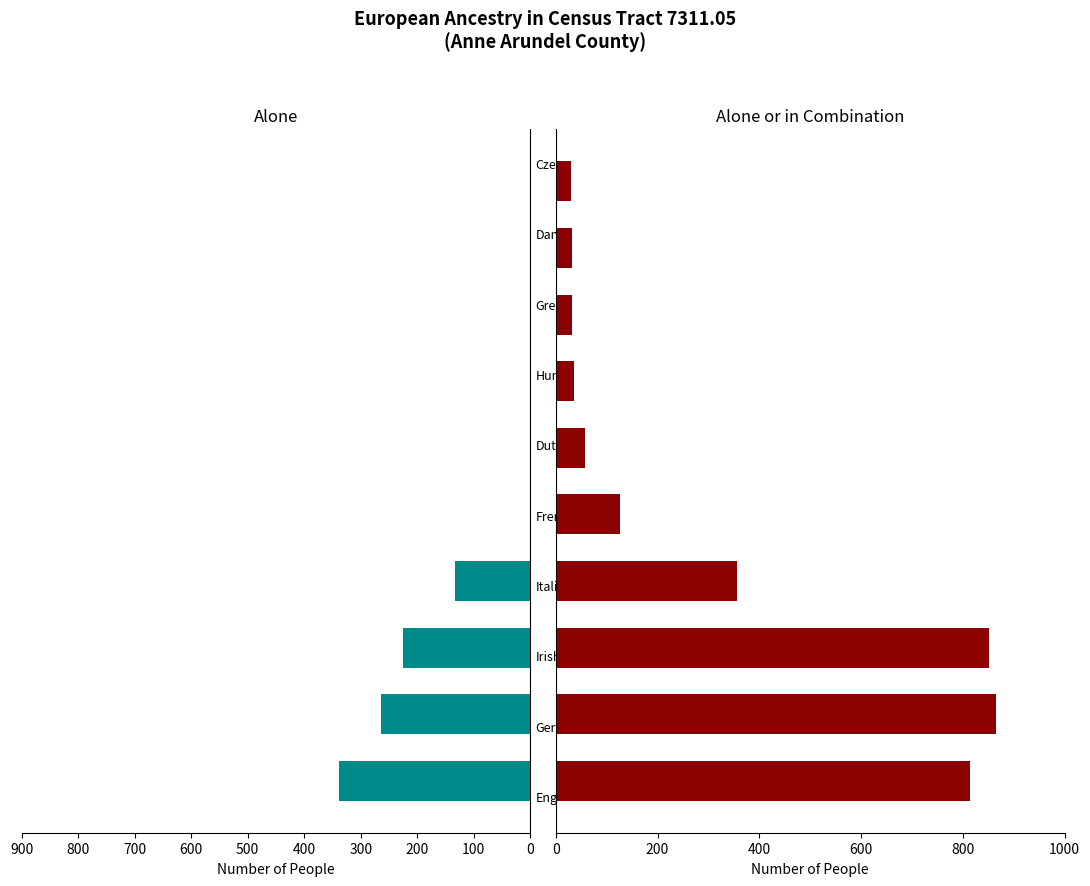

Reading left to right, list all the values displayed in this chart.

alone: 339	264	225	133	0	0	0	0	0	0
alone_or_combination: 815	865	851	356	126	58	36	31	31	29